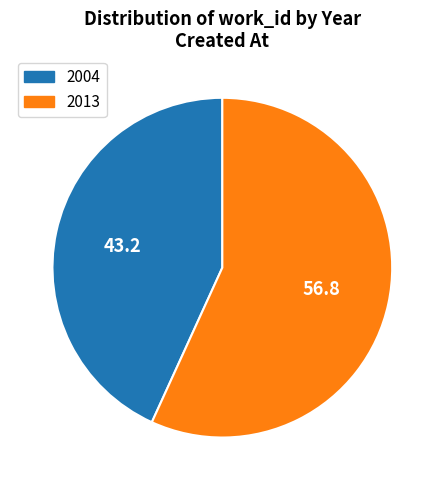

Approximately how many times larger is the value at 2004 compared to 2013?

0.8